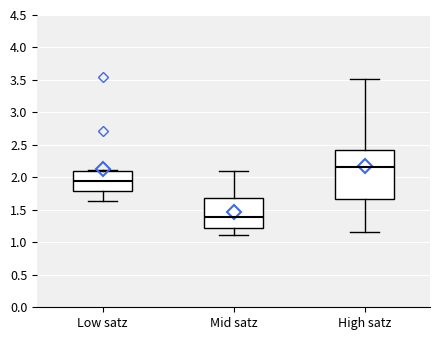

Where is the upper edge of the box for Low satz on the y-axis? The values are not printed on the chart, so give them approximately, as read against the axis.

2.10